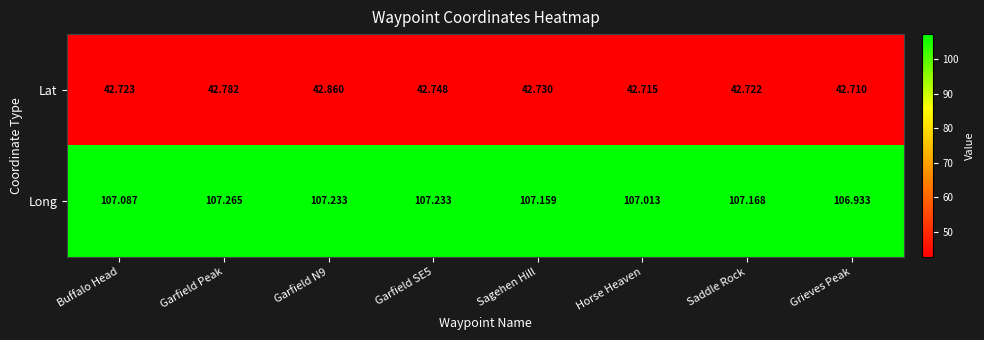

How many series are shown in this chart?

2